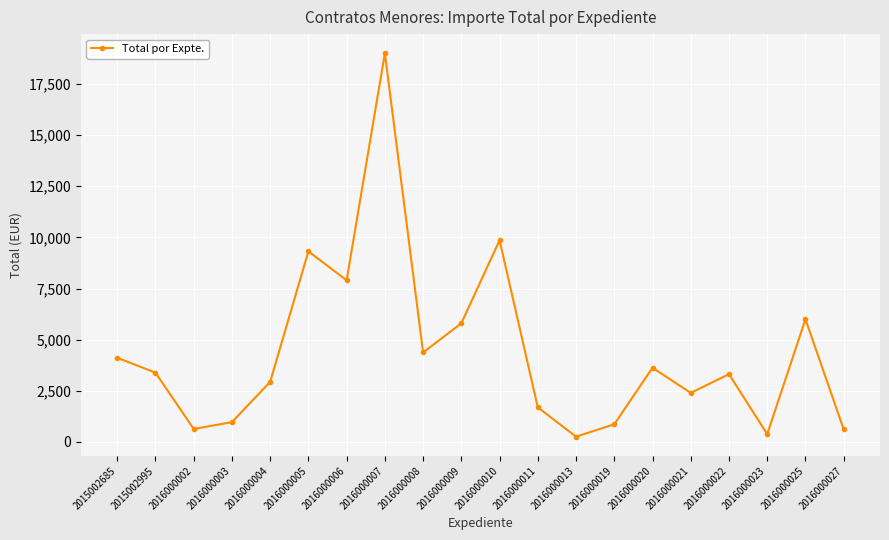

What is the change in value from 2016000003 to 2016000010?

+8893.5